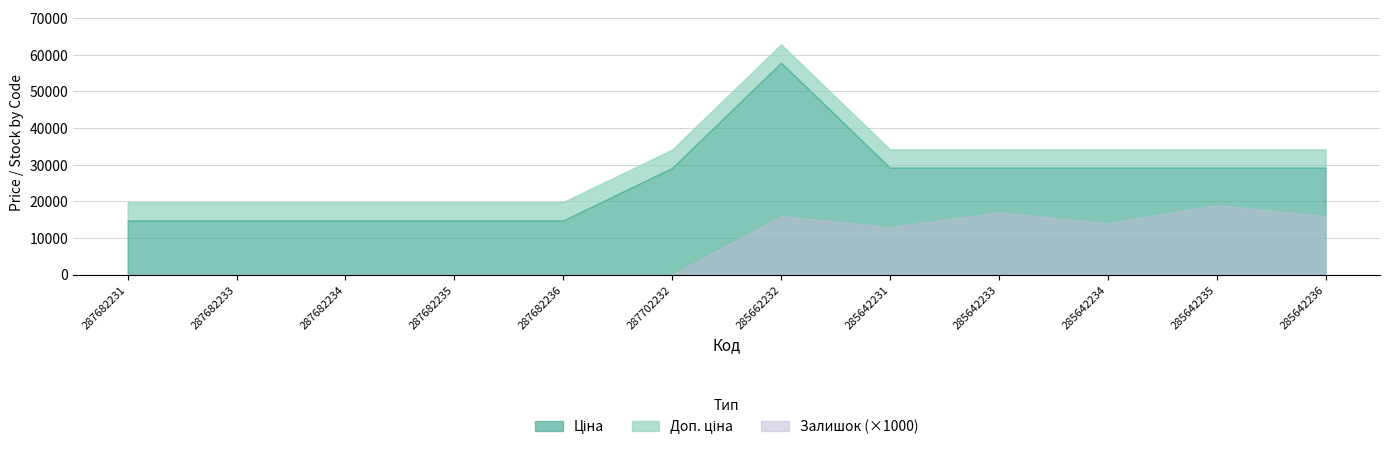

How many categories are shown in the chart?

12